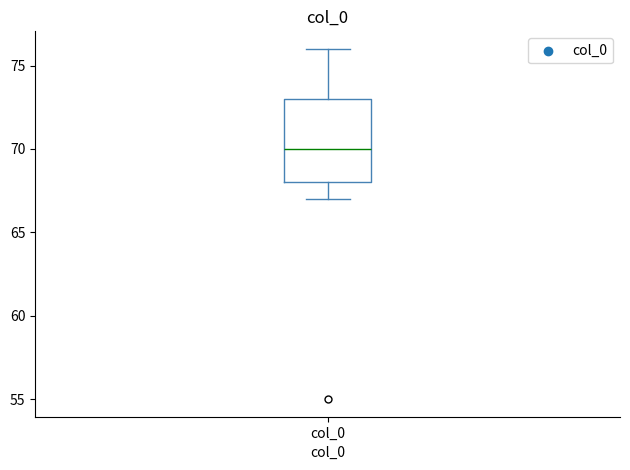

Where is the lower edge of the box for col_0 on the y-axis? The values are not printed on the chart, so give them approximately, as read against the axis.

68